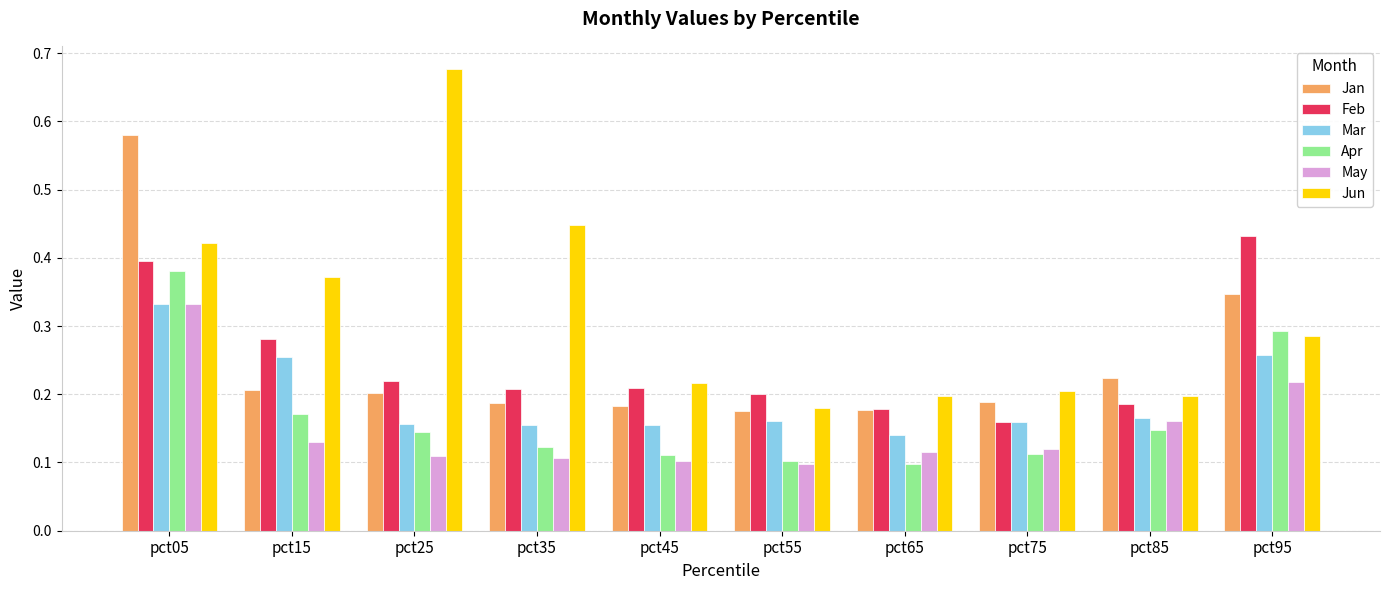

Is the value of Jun at pct45 greater than the value of Feb at pct85?

Yes